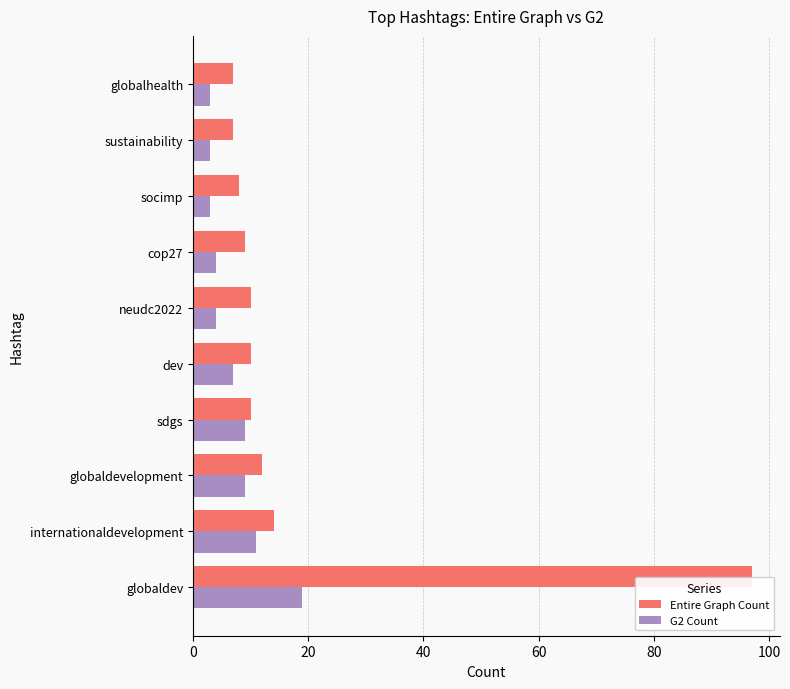

List the series in order of their peak value, lowest first.

G2 Count, Entire Graph Count